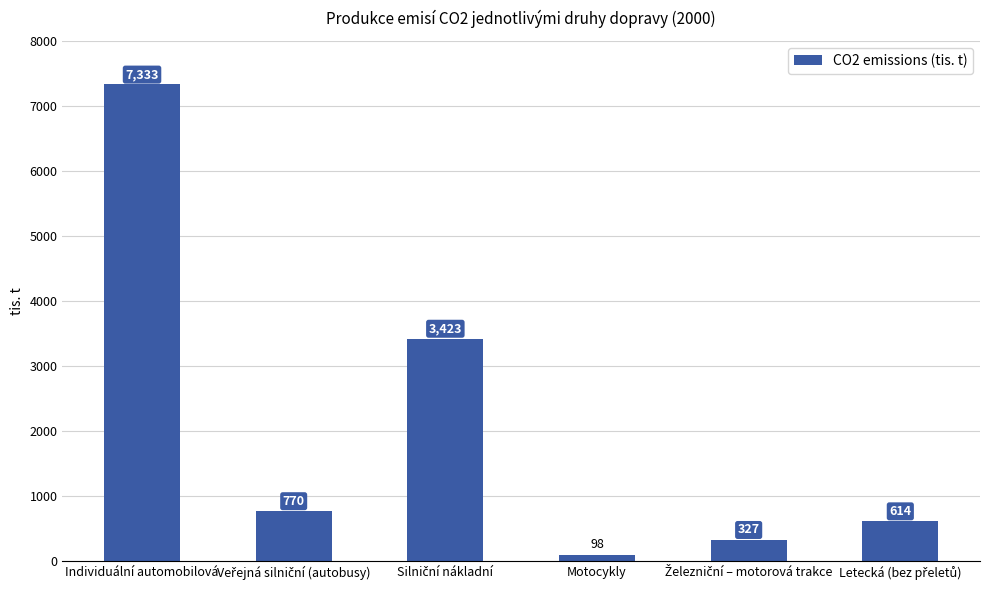

What is the value of the 4th bar from the left?

98.3